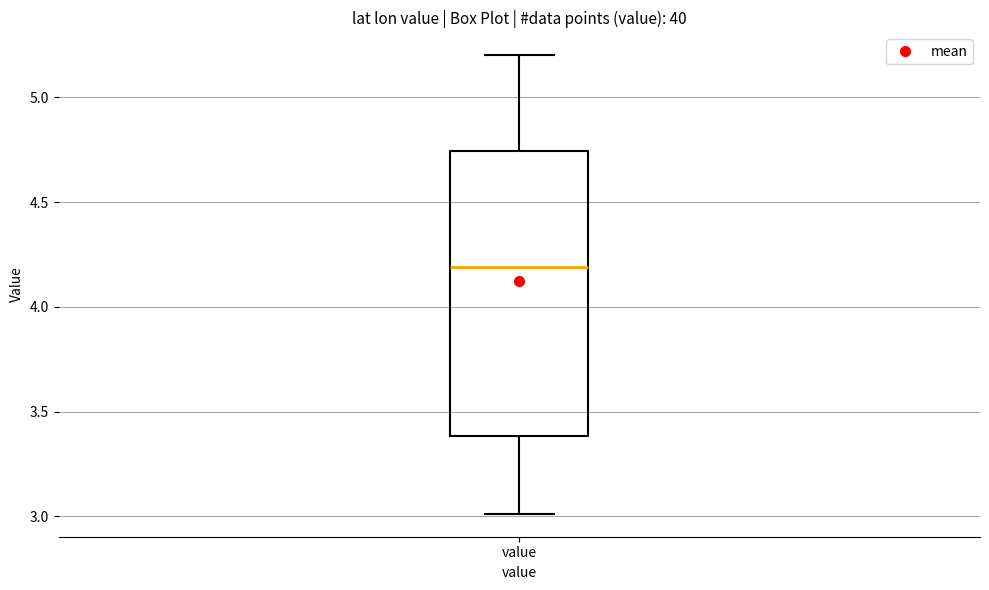

Where does the lower whisker of the box for value end on the y-axis? The values are not printed on the chart, so give them approximately, as read against the axis.

3.00